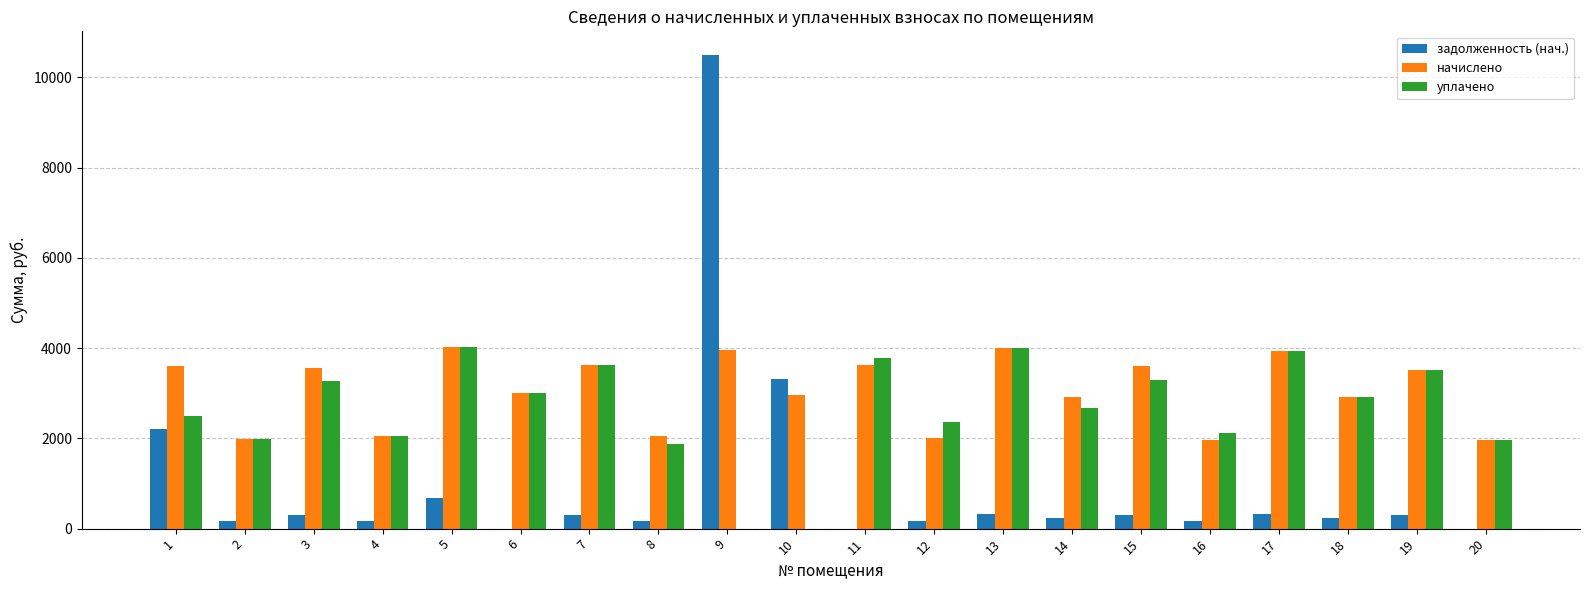

How many groups of bars are there?

20